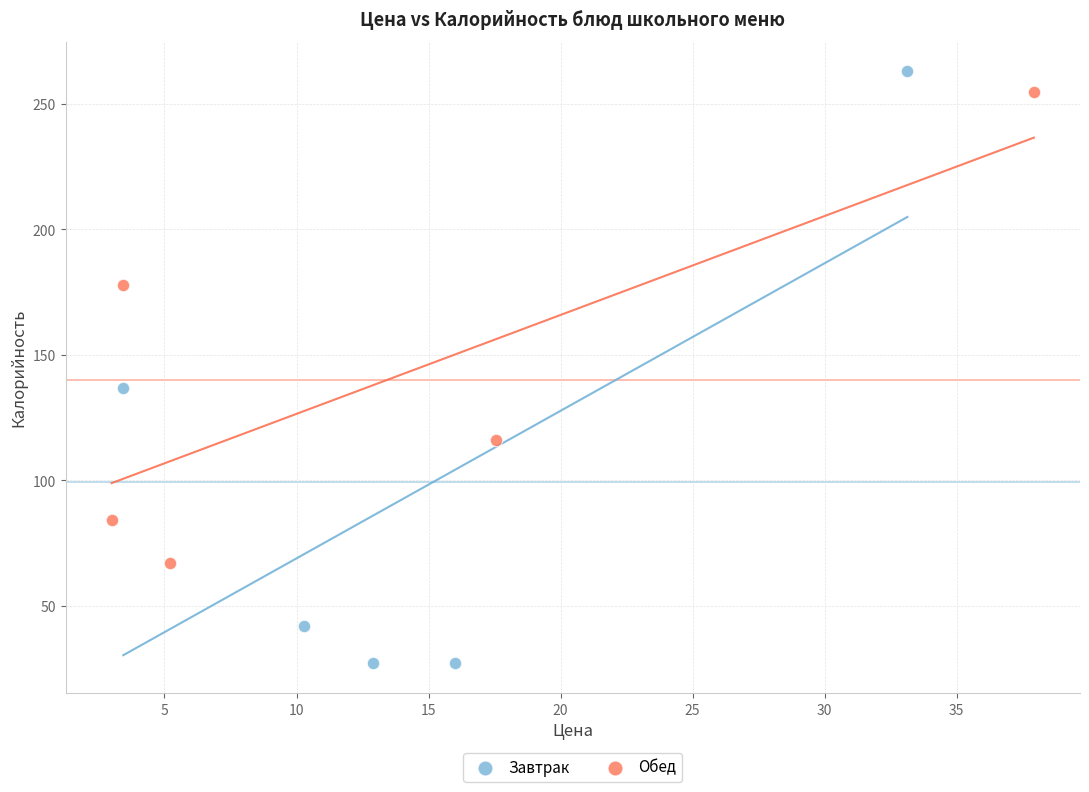

Which series reaches the minimum Y coordinate?

Завтрак